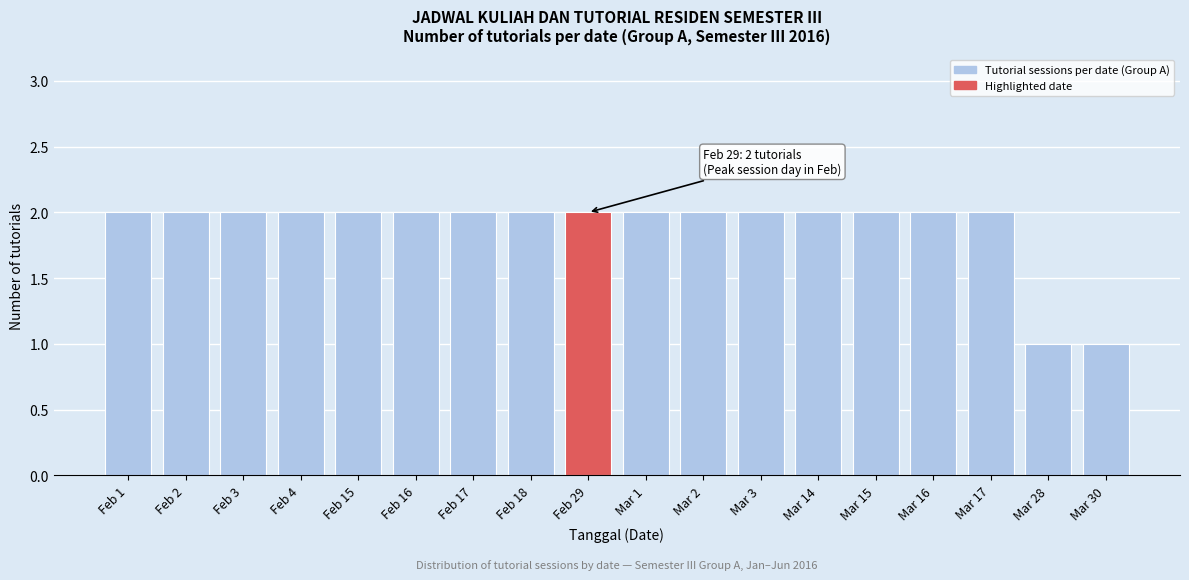

Reading right to left, transcribe all the data shown in this chart.

1	1	2	2	2	2	2	2	2	2	2	2	2	2	2	2	2	2